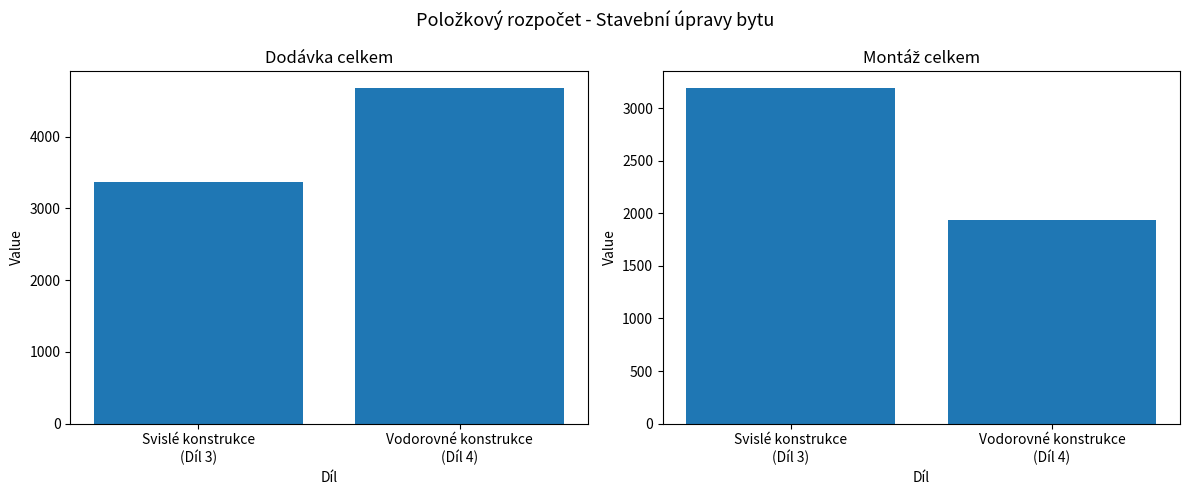

What is the value of the Dodávka celkem bar at the 2nd from the left?

4675.8